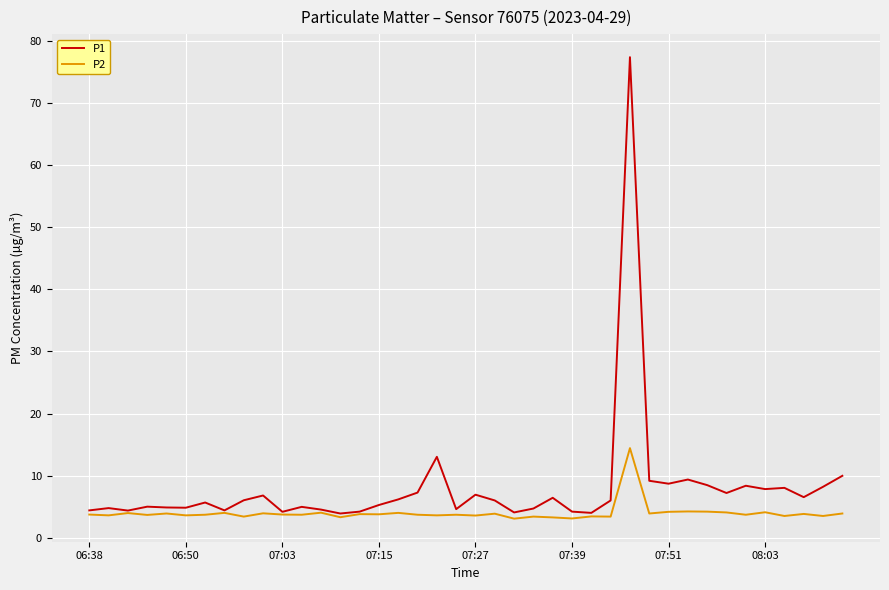

What is the highest value of the P1 series?

77.4